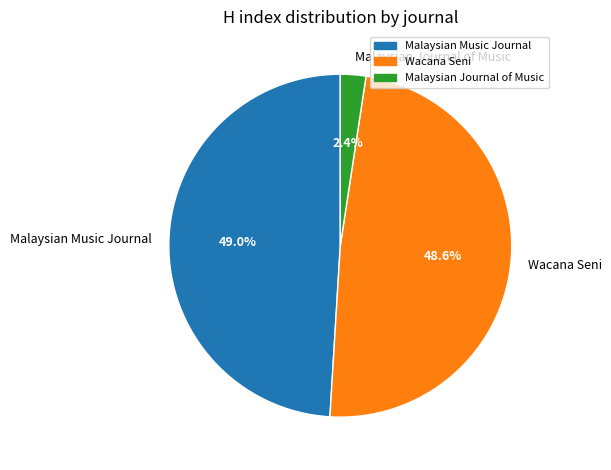

To the nearest percent, what portion does Malaysian Journal of Music represent?

2%